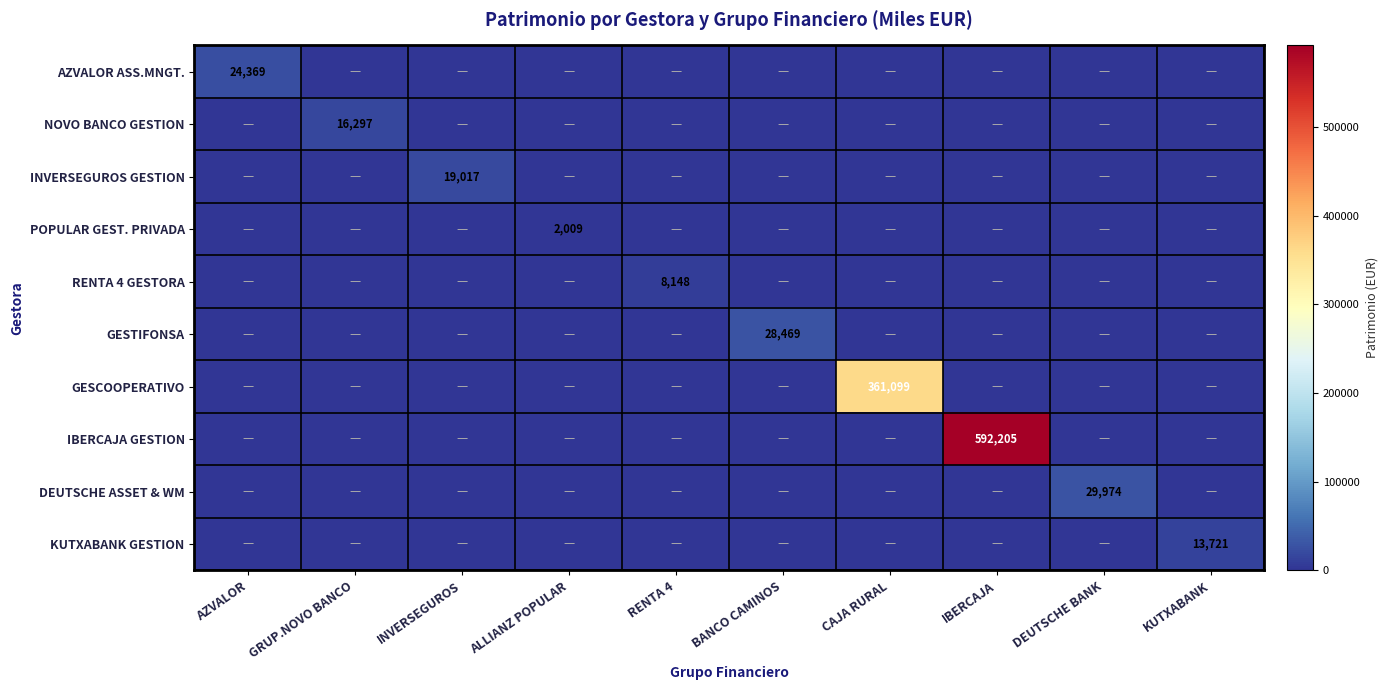

At which category is the sum across all series the highest?

IBERCAJA